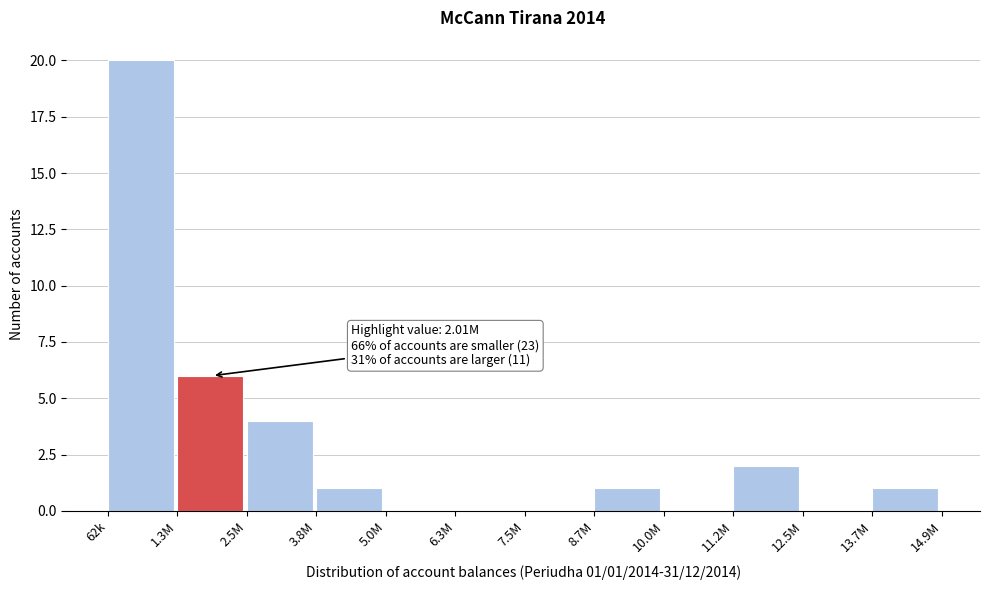

Reading left to right, transcribe all the data shown in this chart.

62k=20	1.3M=6	2.5M=4	3.8M=1	5.0M=0	6.3M=0	7.5M=0	8.7M=1	10.0M=0	11.2M=2	12.5M=0	13.7M=1